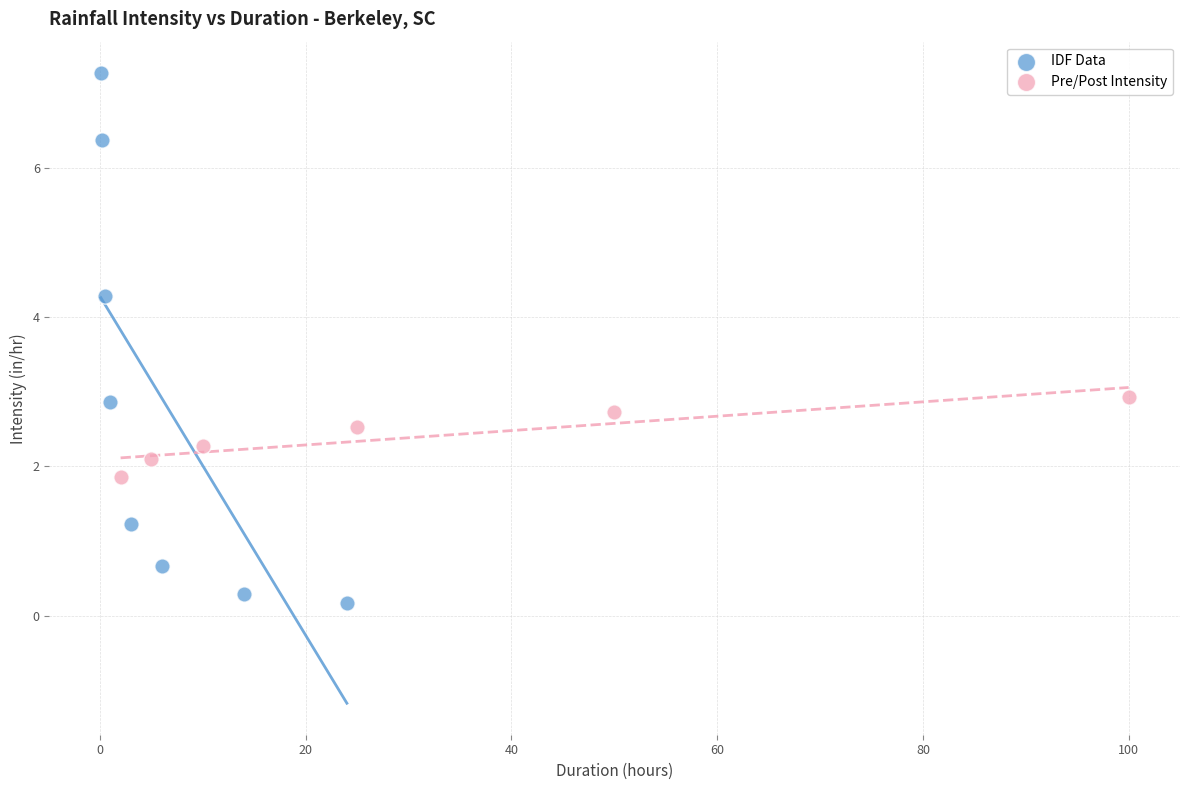

Which series reaches the maximum Y coordinate?

IDF Data